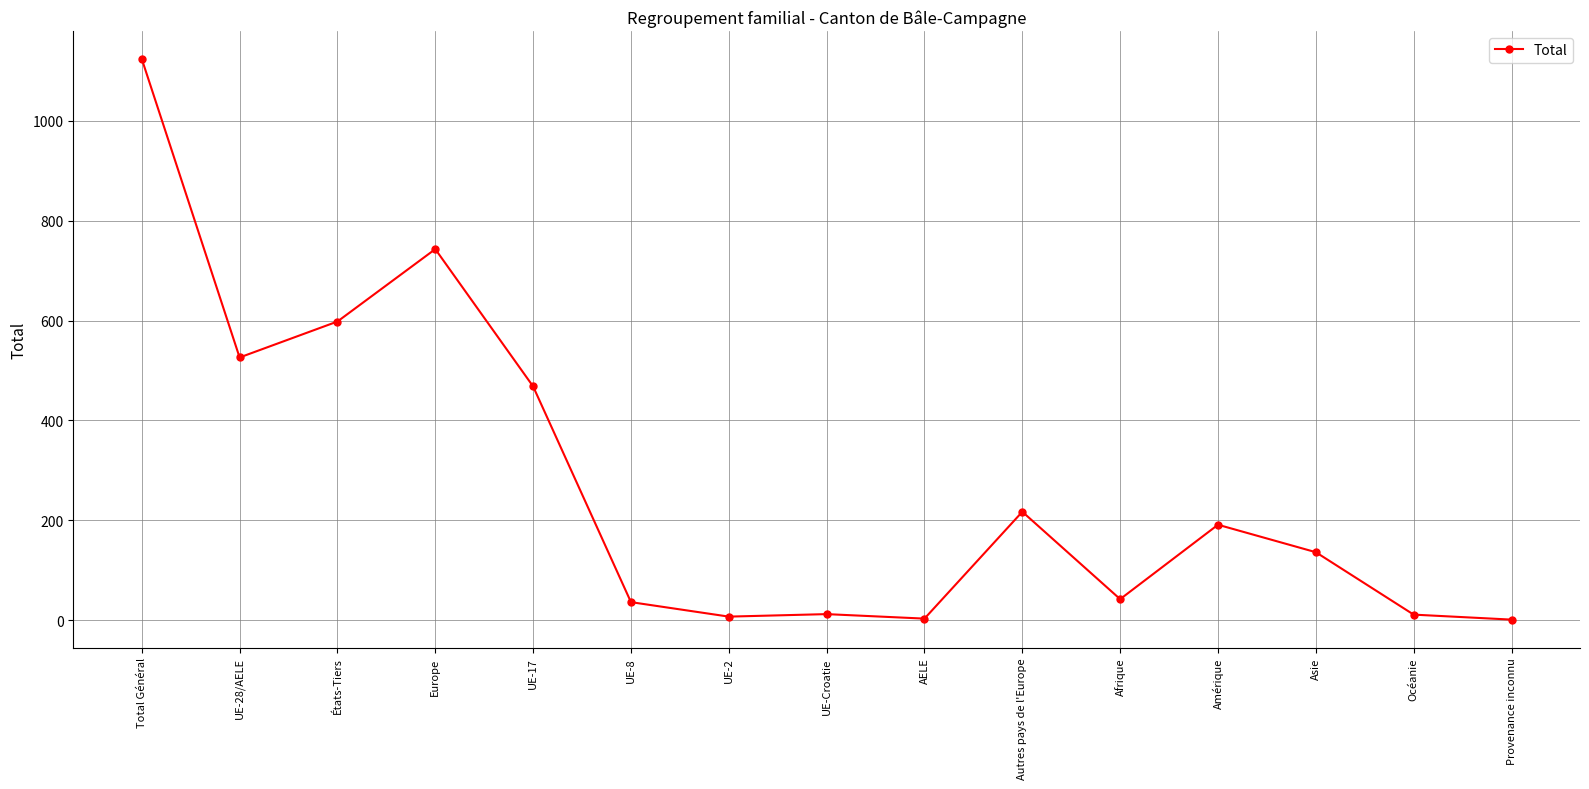

What is the sum of the values at Provenance inconnu and Total Général?

1125